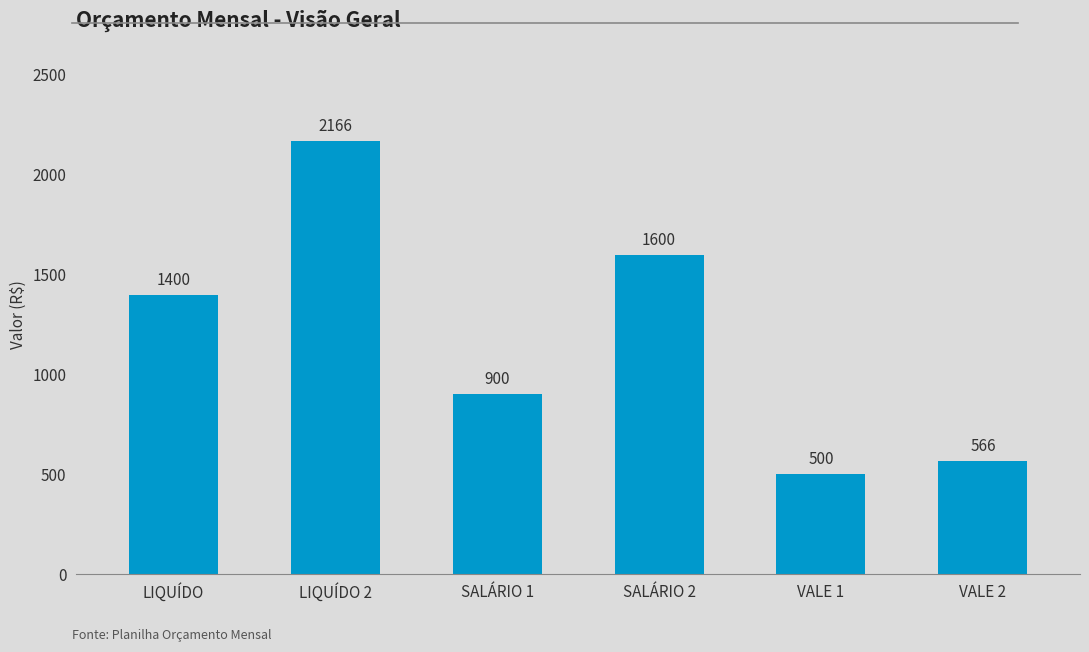

At which label is the value closest to 1333?

LIQUÍDO